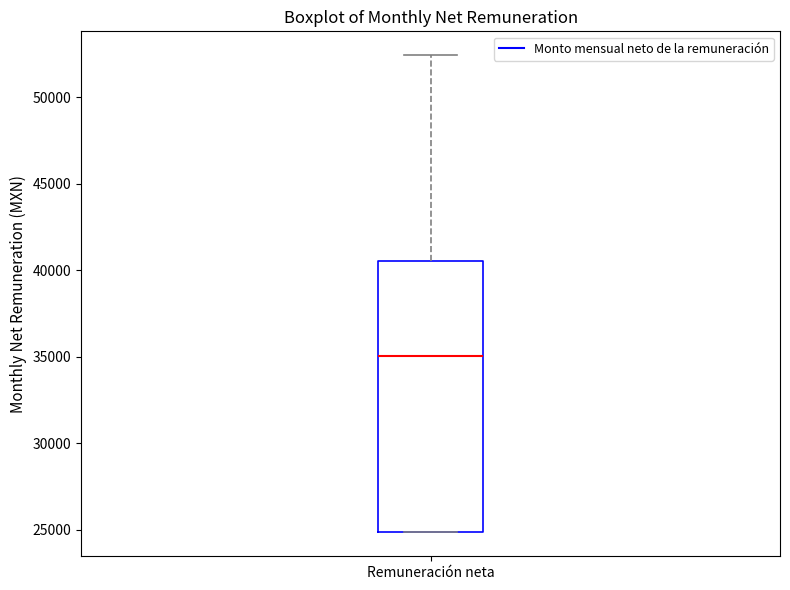

Where is the upper edge of the box for Remuneración neta on the y-axis? The values are not printed on the chart, so give them approximately, as read against the axis.

40500